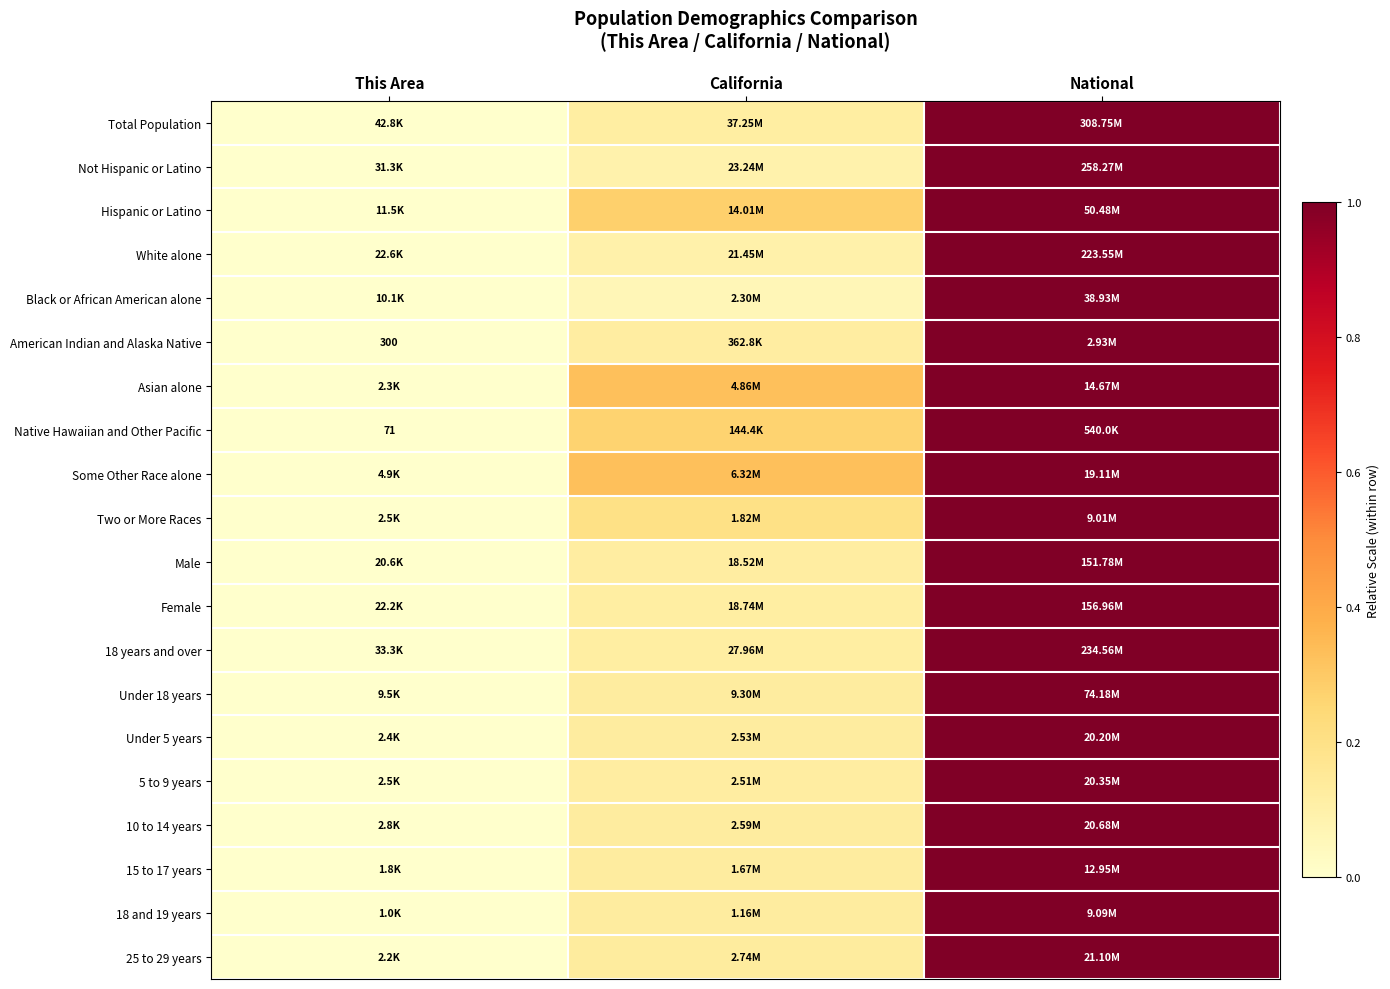

Which category has the lowest value across all series?

This Area